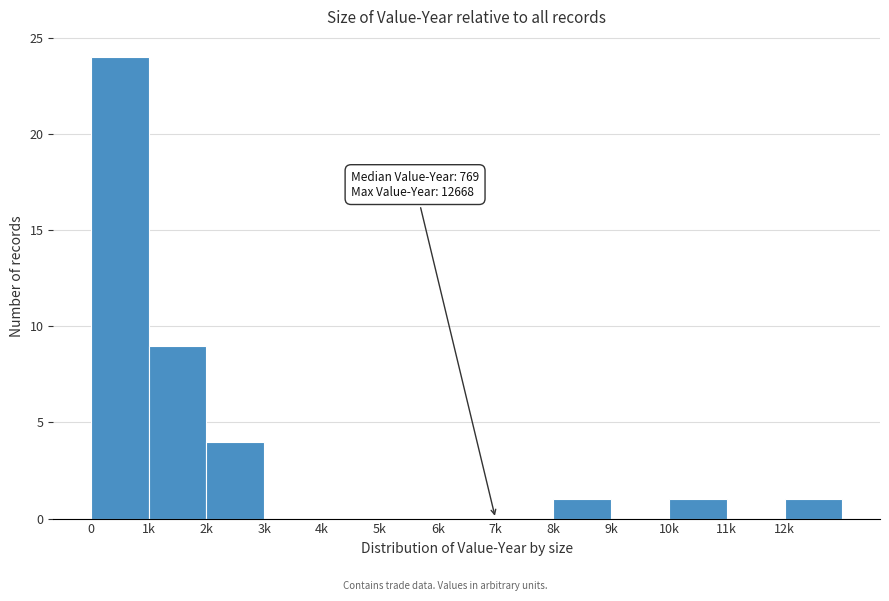

Reading right to left, list all the values displayed in this chart.

12k=1	11k=0	10k=1	9k=0	8k=1	7k=0	6k=0	5k=0	4k=0	3k=0	2k=4	1k=9	0=24